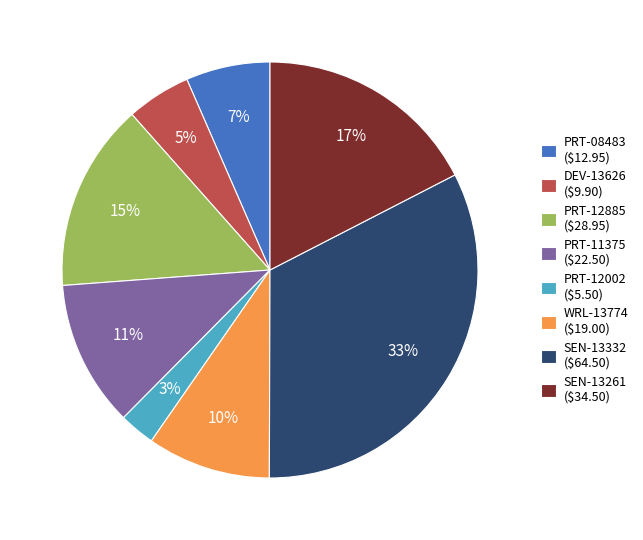

Is it true that PRT-08483 is 7% of the pie?

True